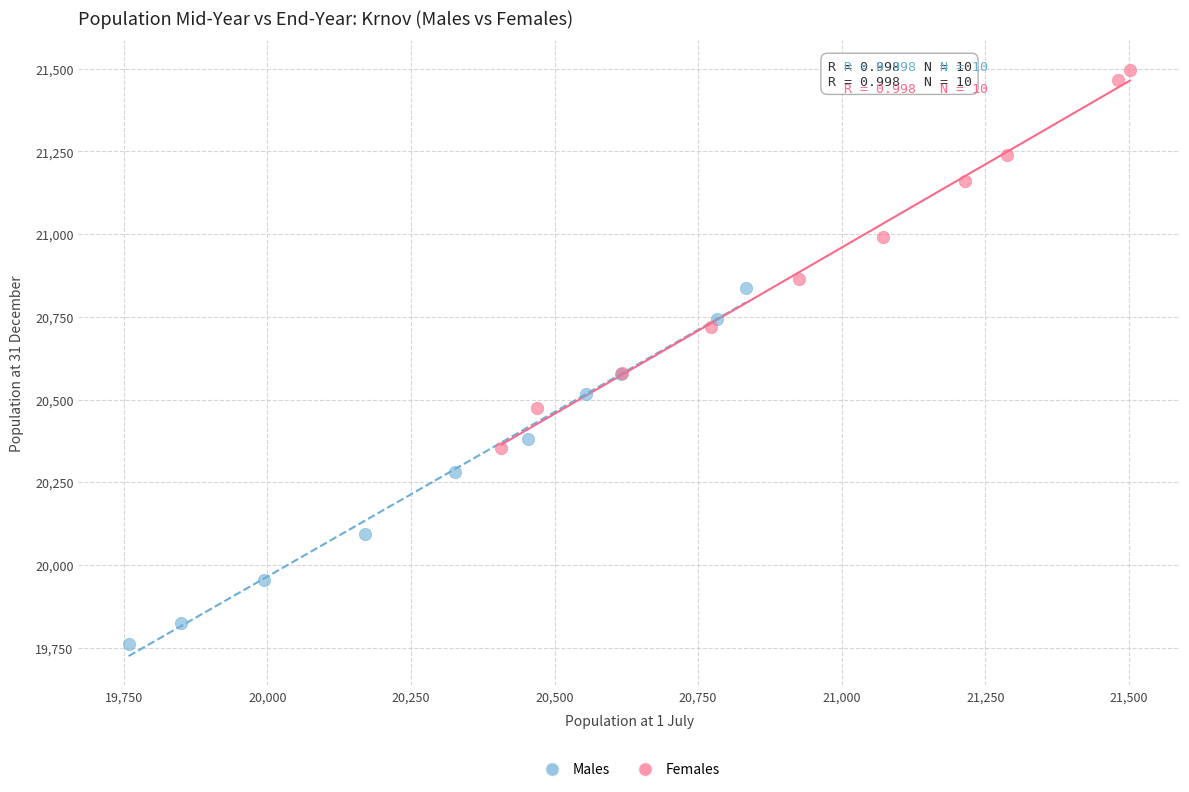

Which series has the widest spread of Y values?

Females